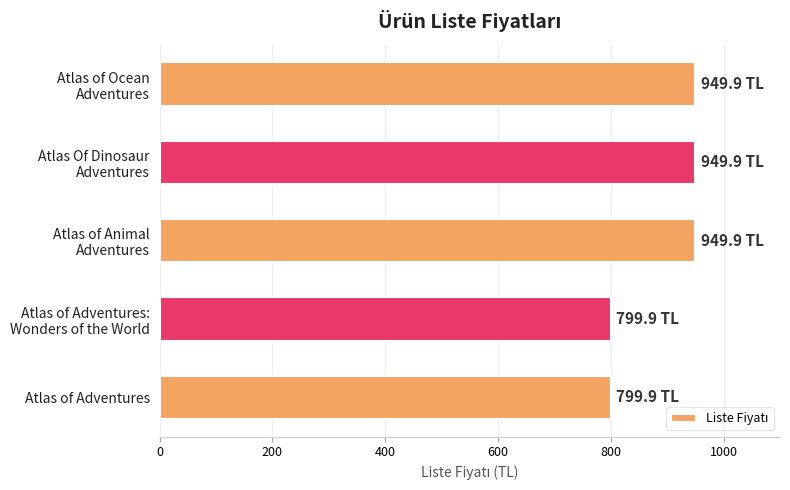

What is the sum of all values?

4449.5